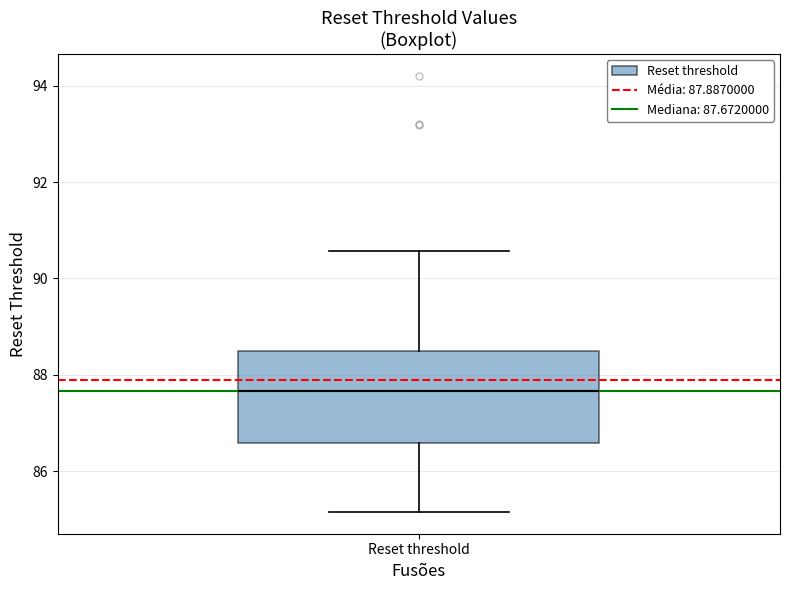

Where is the upper edge of the box for Reset threshold on the y-axis? The values are not printed on the chart, so give them approximately, as read against the axis.

88.4